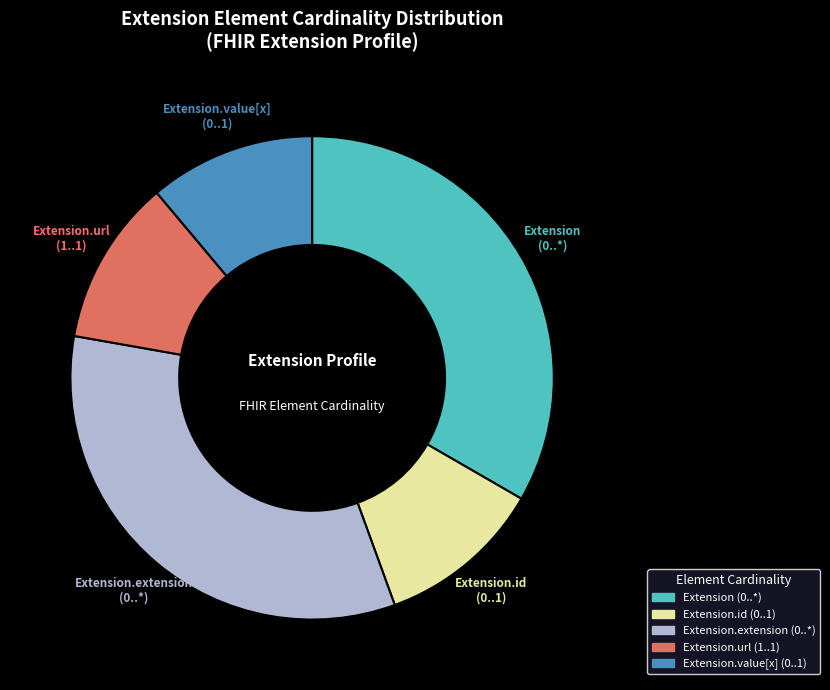

Does any single category account for the majority?

No